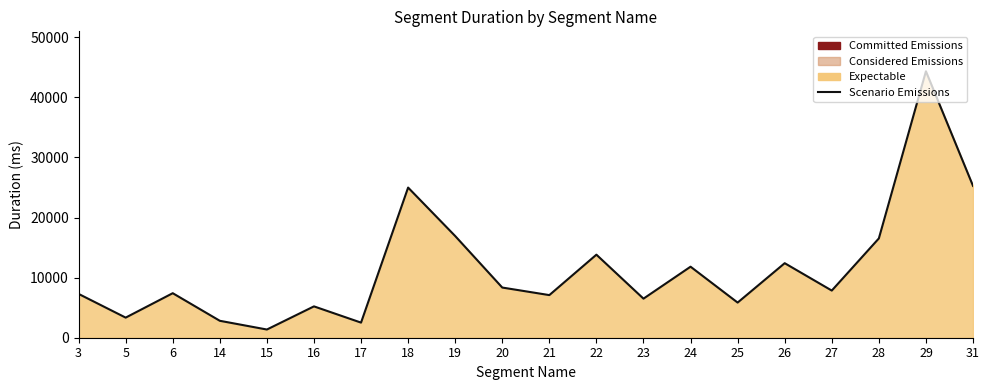

How many interior local peaks (higher than both neighbors) does the data have?

7